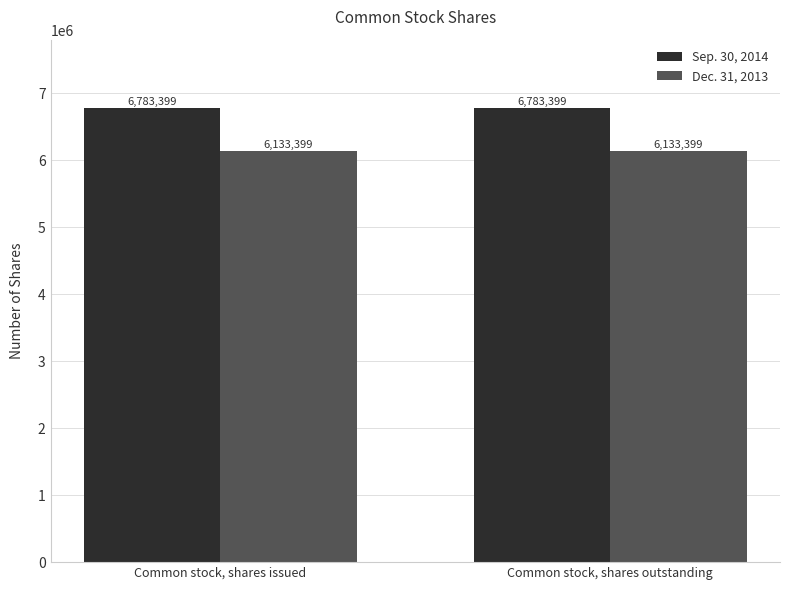

Does the chart contain any negative values?

No